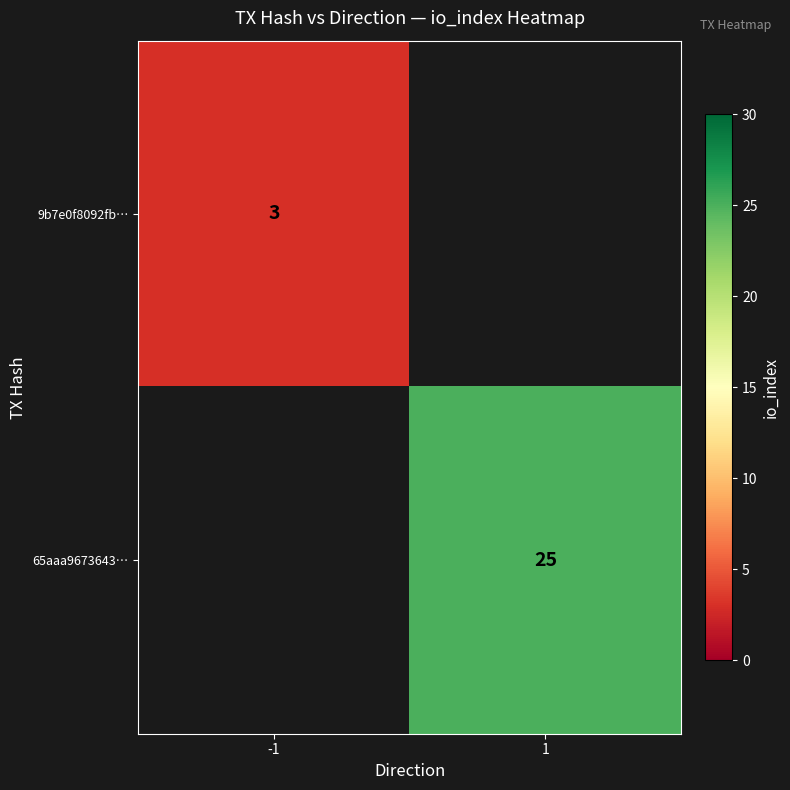

The value of 9b7e0f8092fb… at -1 is 5. True or false?

False